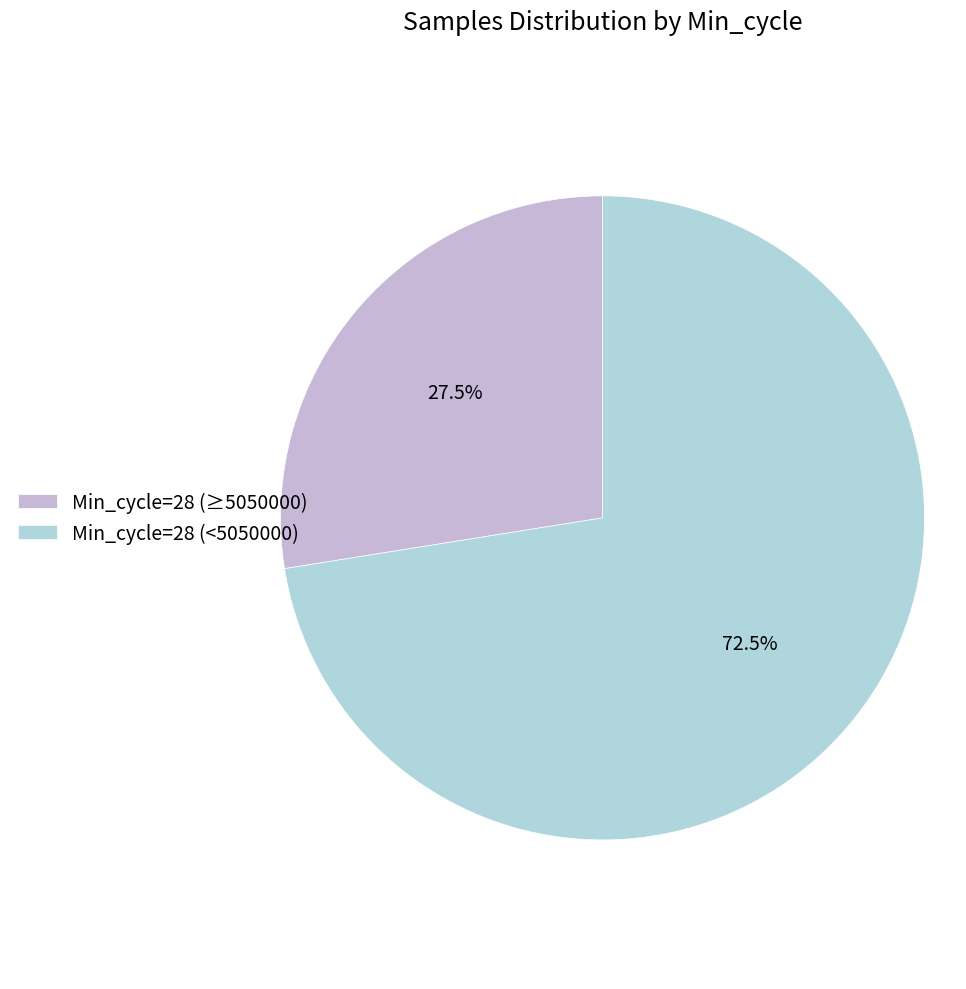

Count the number of slices in the pie.

2